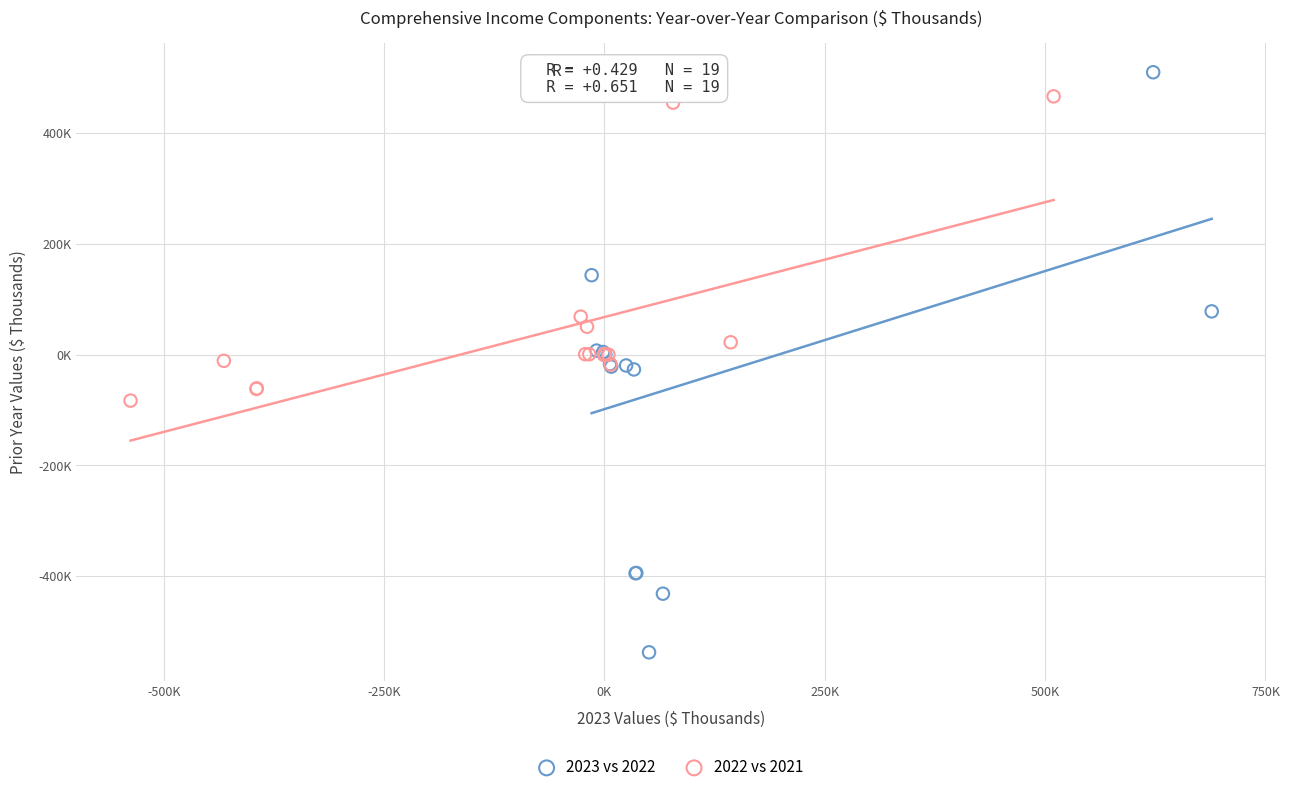

Which series reaches the minimum Y coordinate?

2023 vs 2022